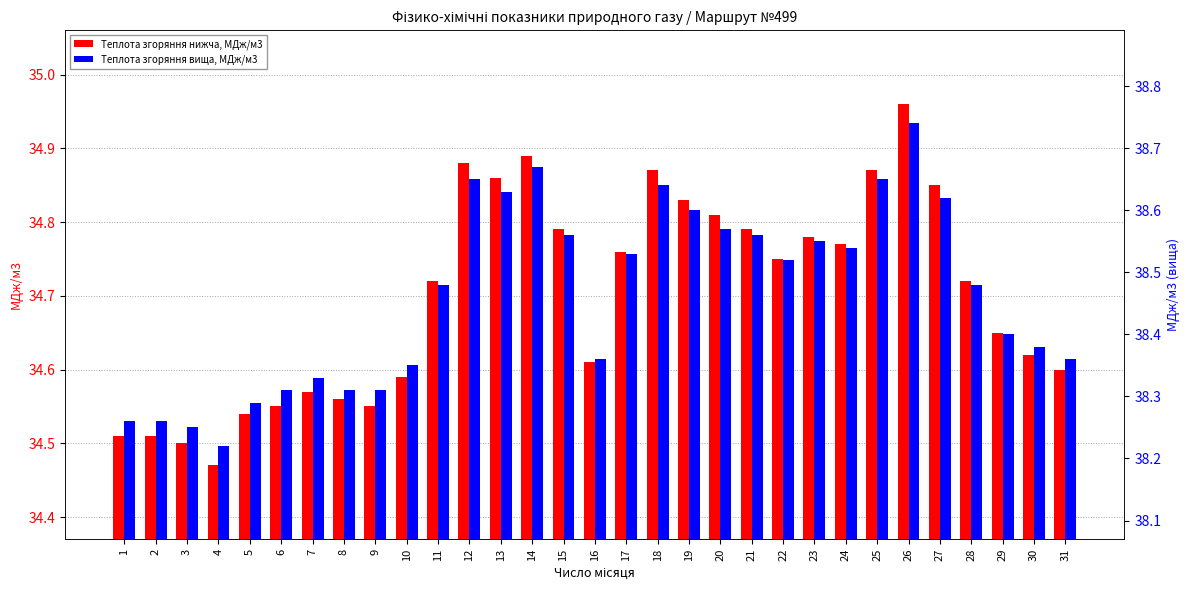

Between 20 and 14, which is larger?

14